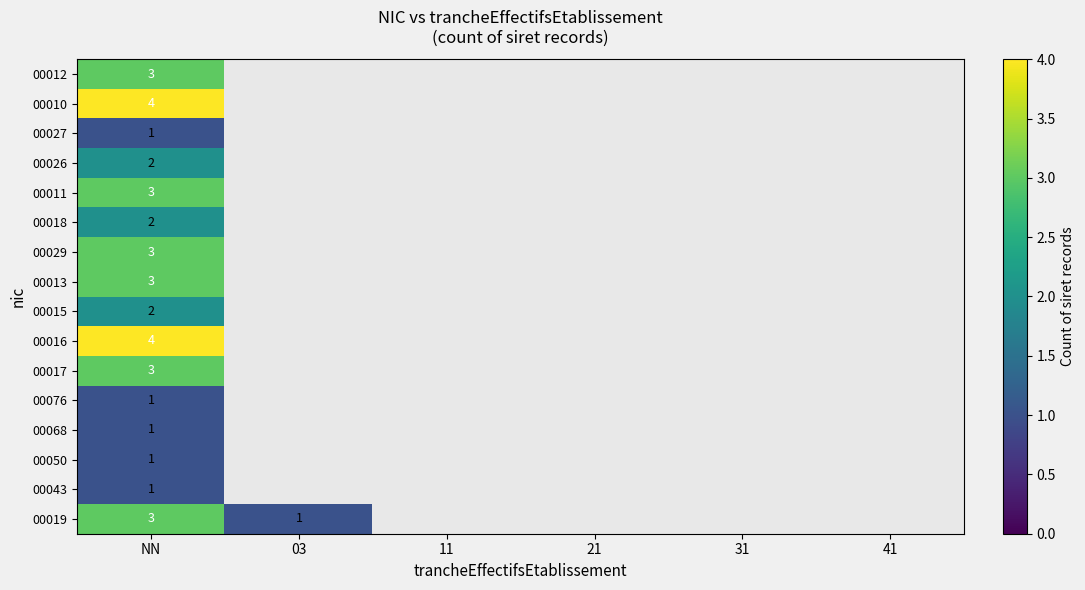

What is the total value across all series at NN?

37